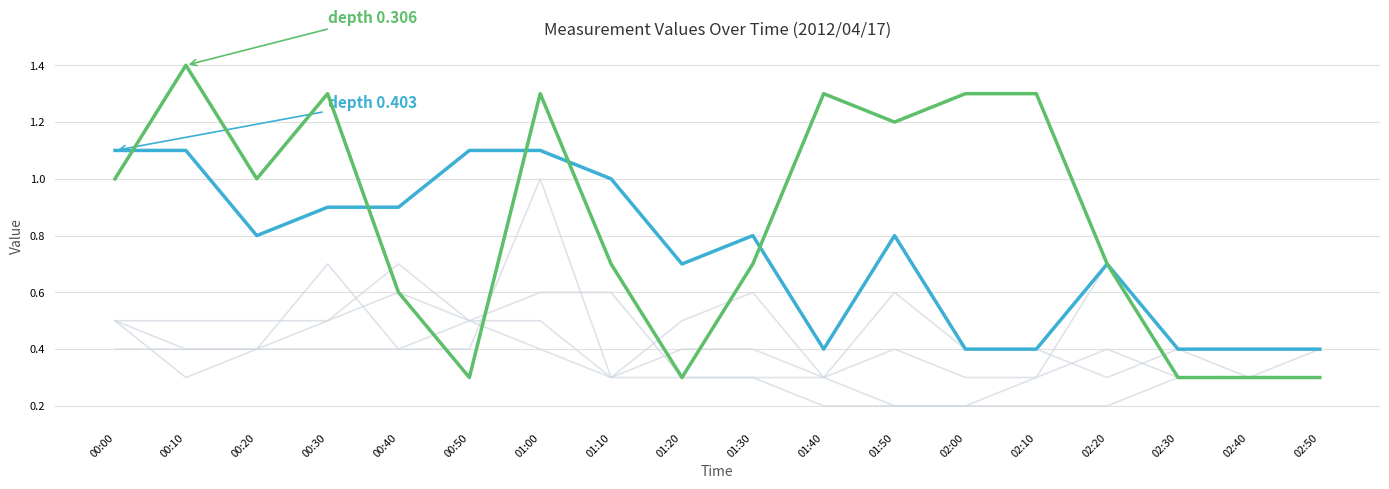

The depth 0.403 series shows 0.2 at 02:30. True or false?

False